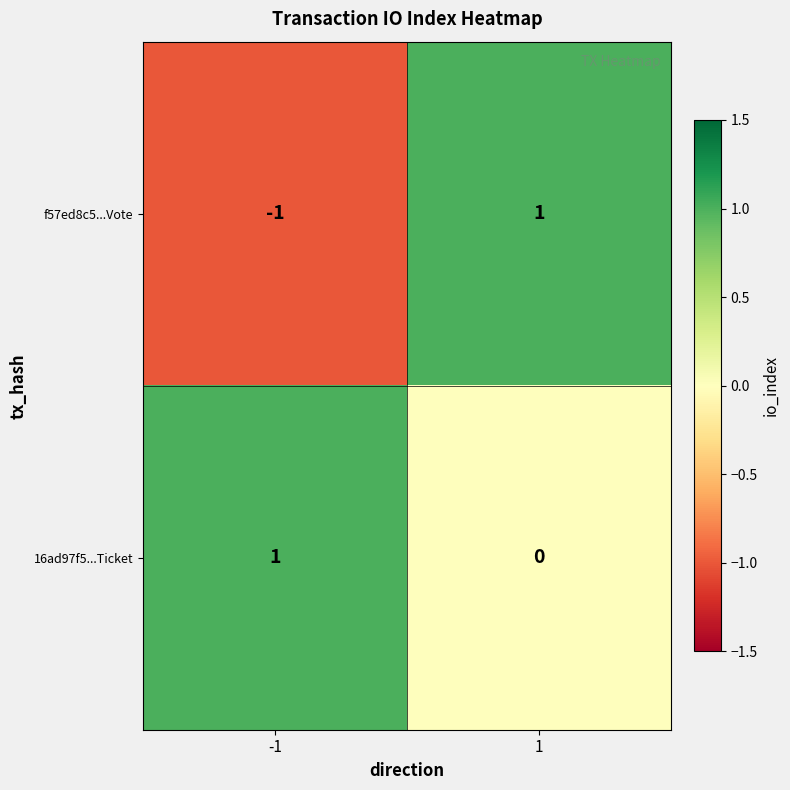

The f57ed8c5...Vote series shows 1 at 1. True or false?

True